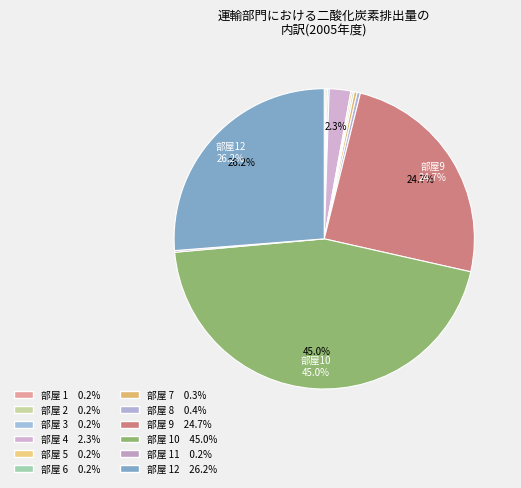

How many segments does this pie chart have?

12